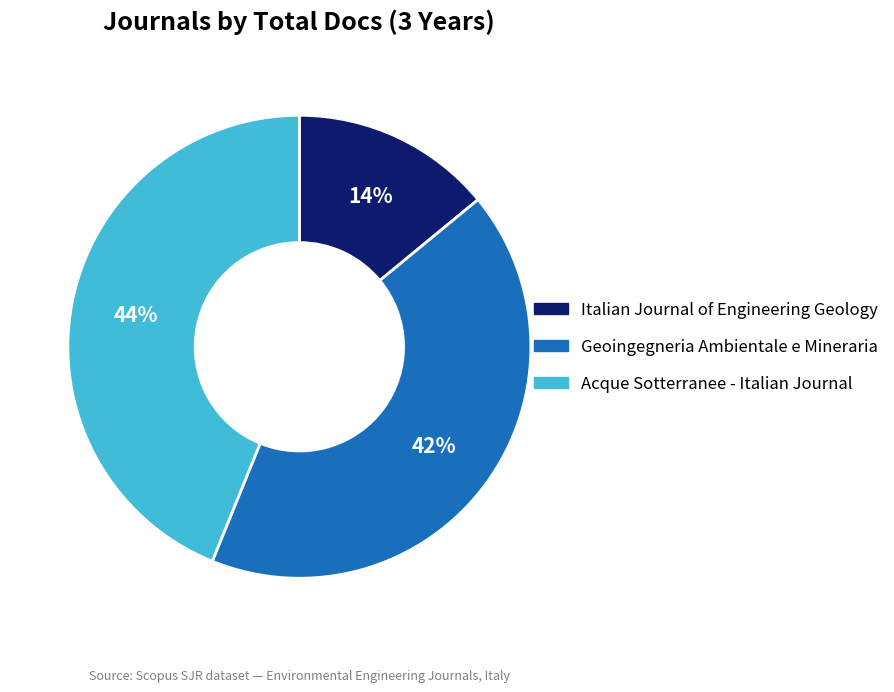

What percentage is the Acque Sotterranee - Italian Journal slice, to the nearest percent?

44%